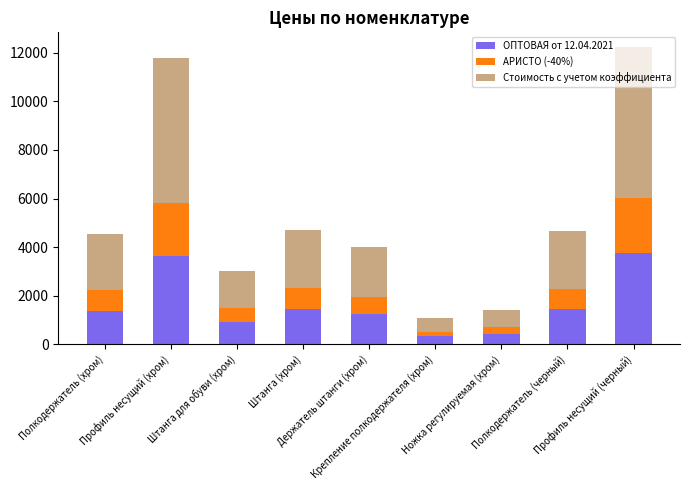

What is the lowest value of the ОПТОВАЯ от 12.04.2021 series?

328.9